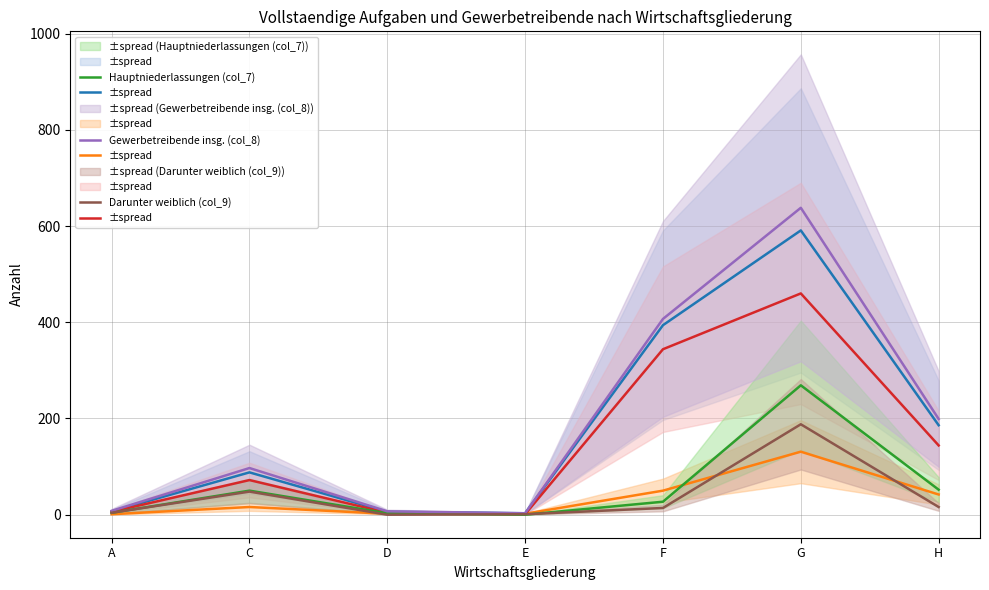

True or false: Gewerbetreibende insg. (col_8) and Hauptniederlassungen (col_7) intersect in this chart.

False